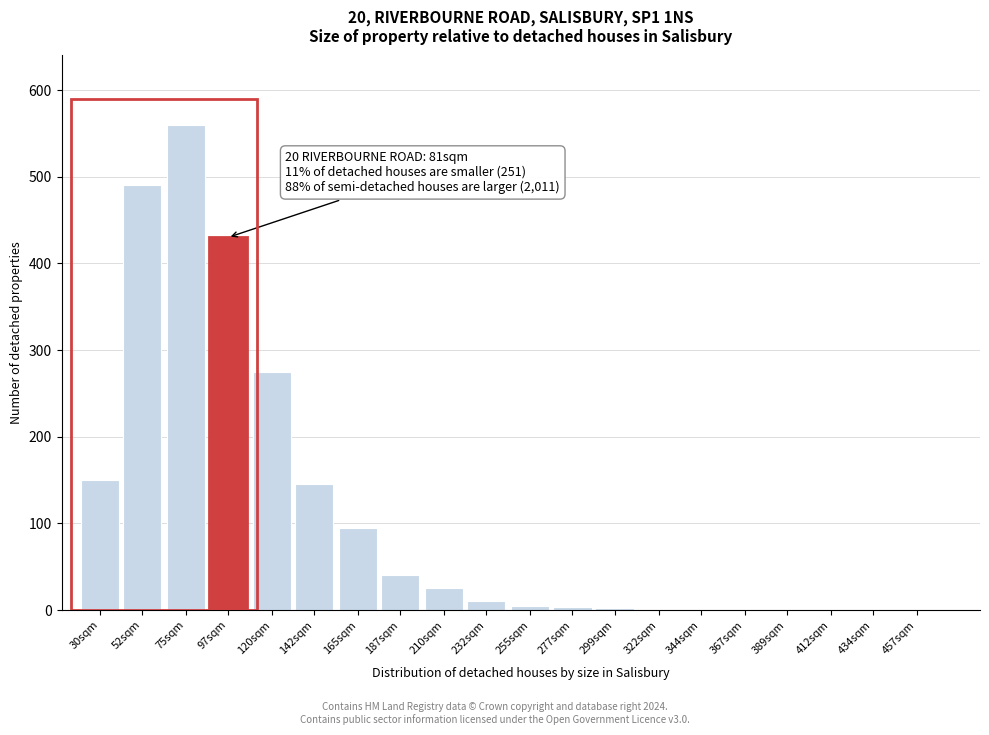

What is the change in value from 120sqm to 210sqm?

-250